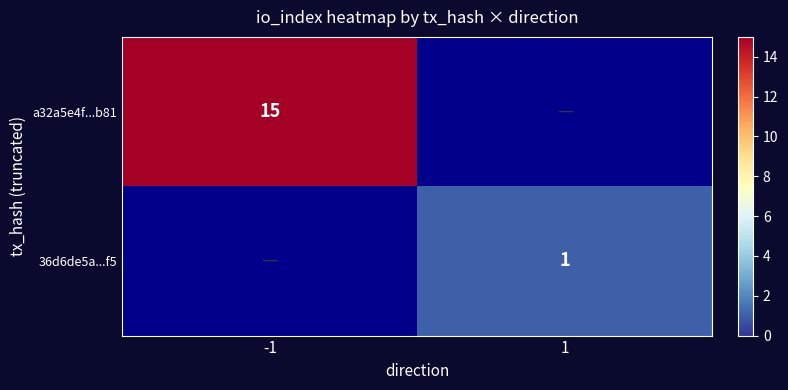

Is the value of a32a5e4f...b81 at -1 greater than the value of 36d6de5a...f5 at 1?

Yes